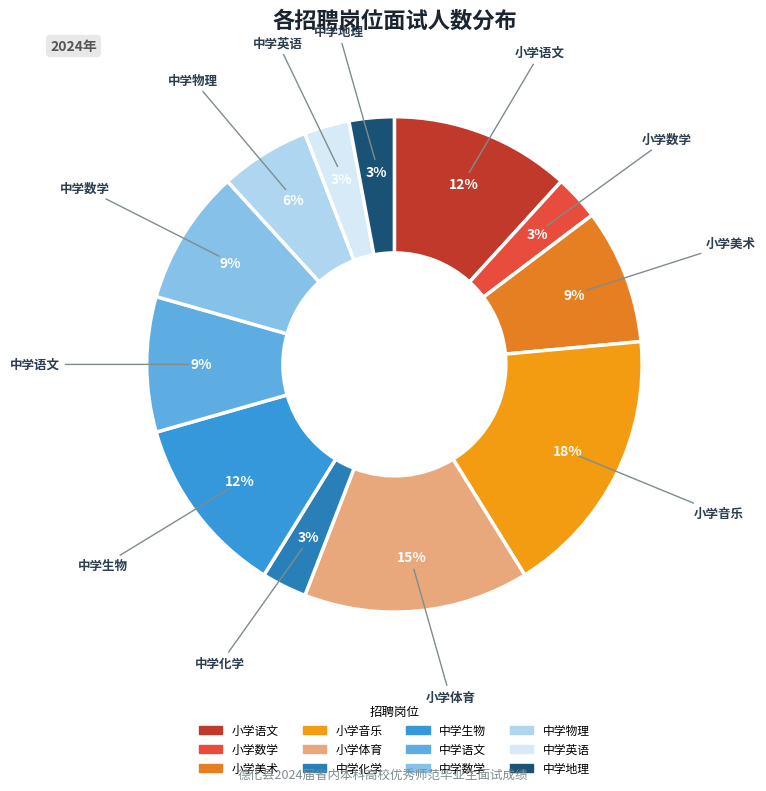

Does 小学音乐 represent more than half of the total?

No